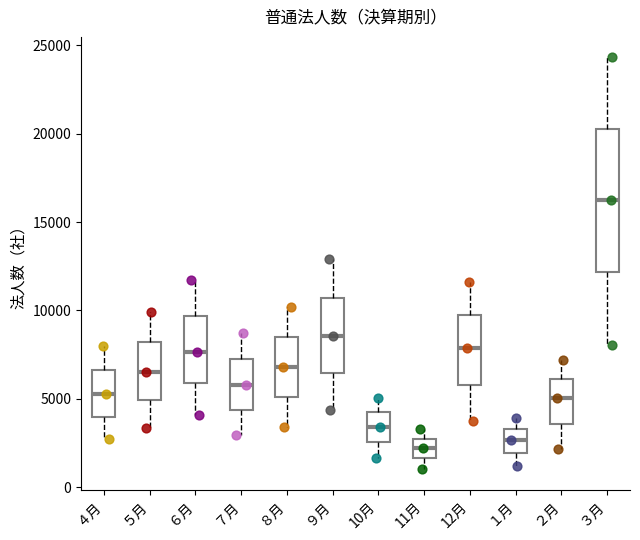

Where does the upper whisker of the box for ３月 end on the y-axis? The values are not printed on the chart, so give them approximately, as read against the axis.

24500